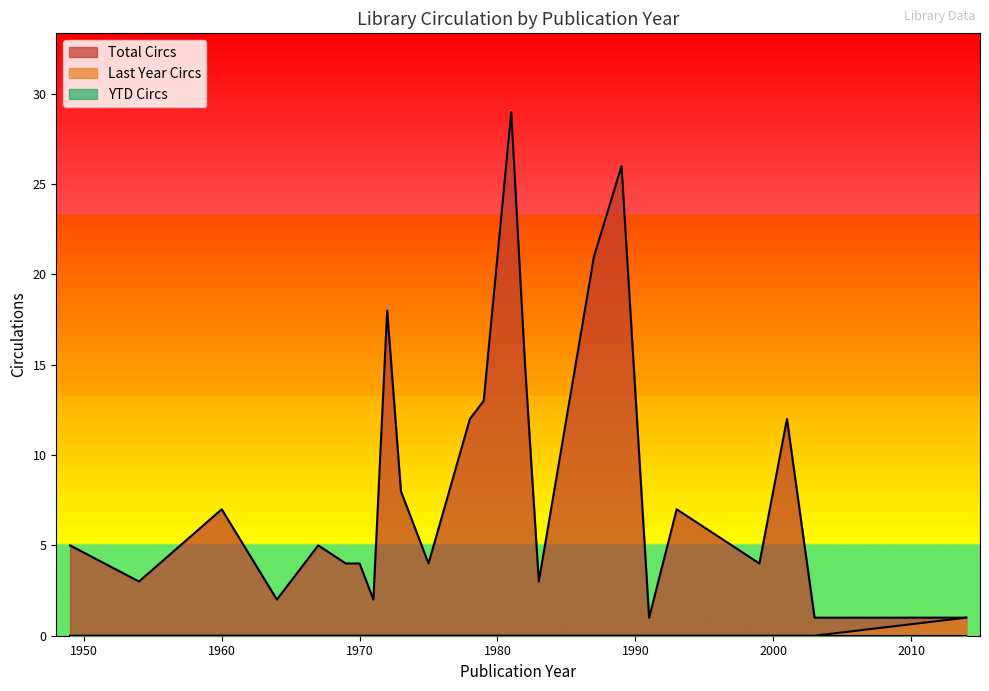

How many lines are shown in the chart?

3